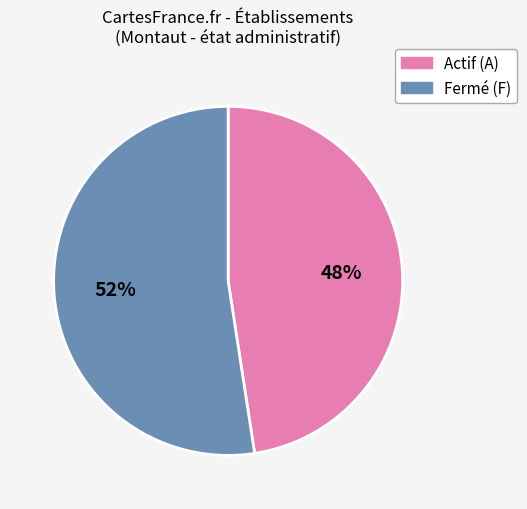

How many slices are in this pie chart?

2